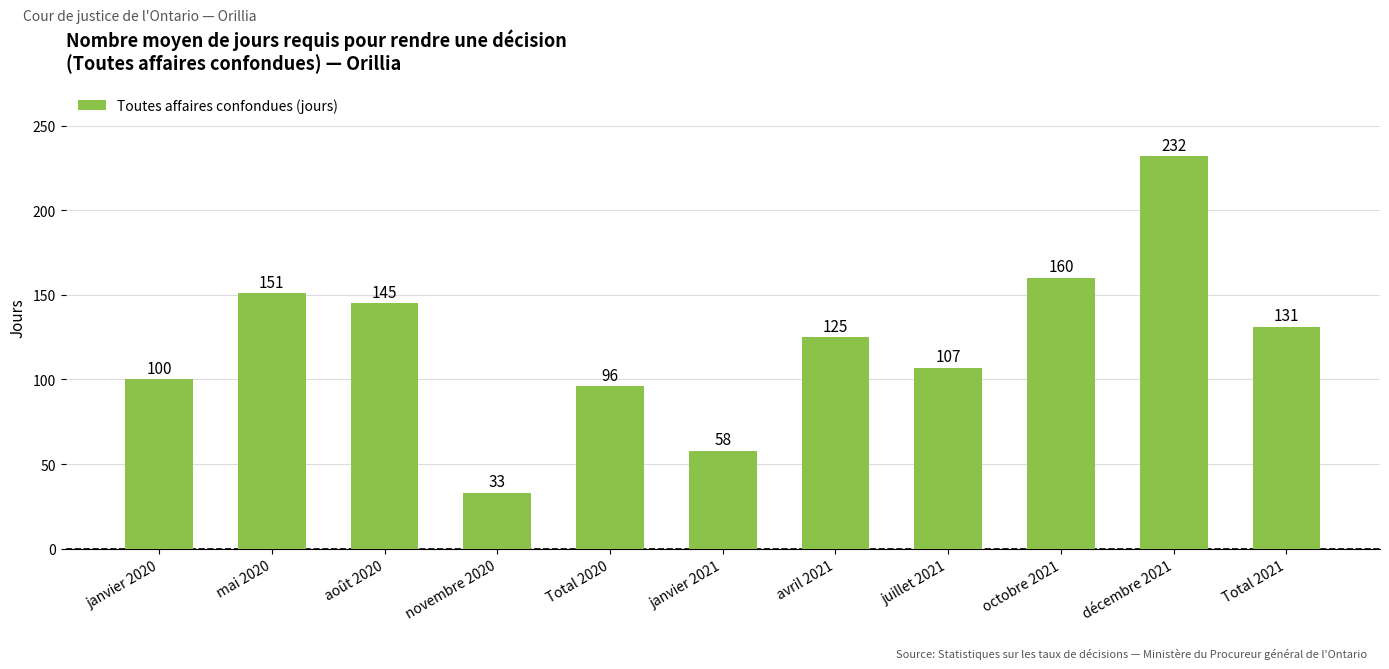

What is the label of the 3rd bar from the right?

octobre 2021